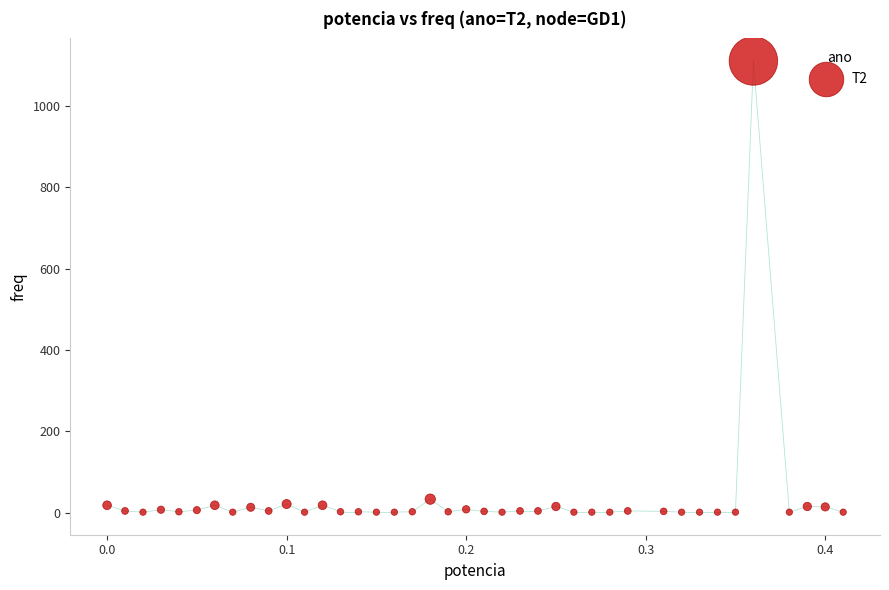

What is the range of Y values (max minus min)?

1110